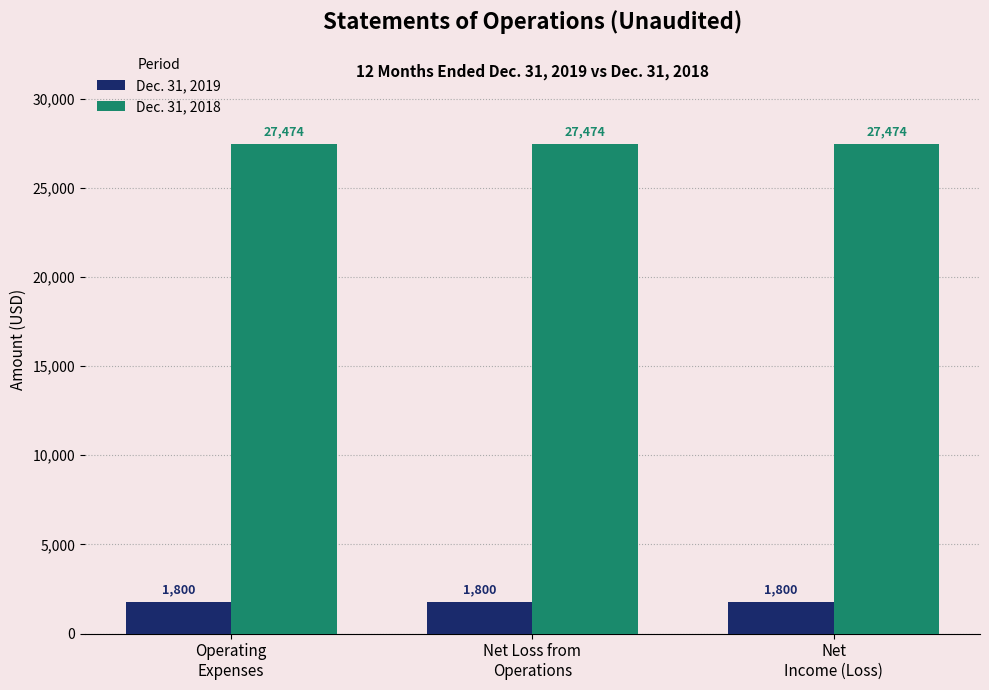

Does the chart contain stacked bars?

No